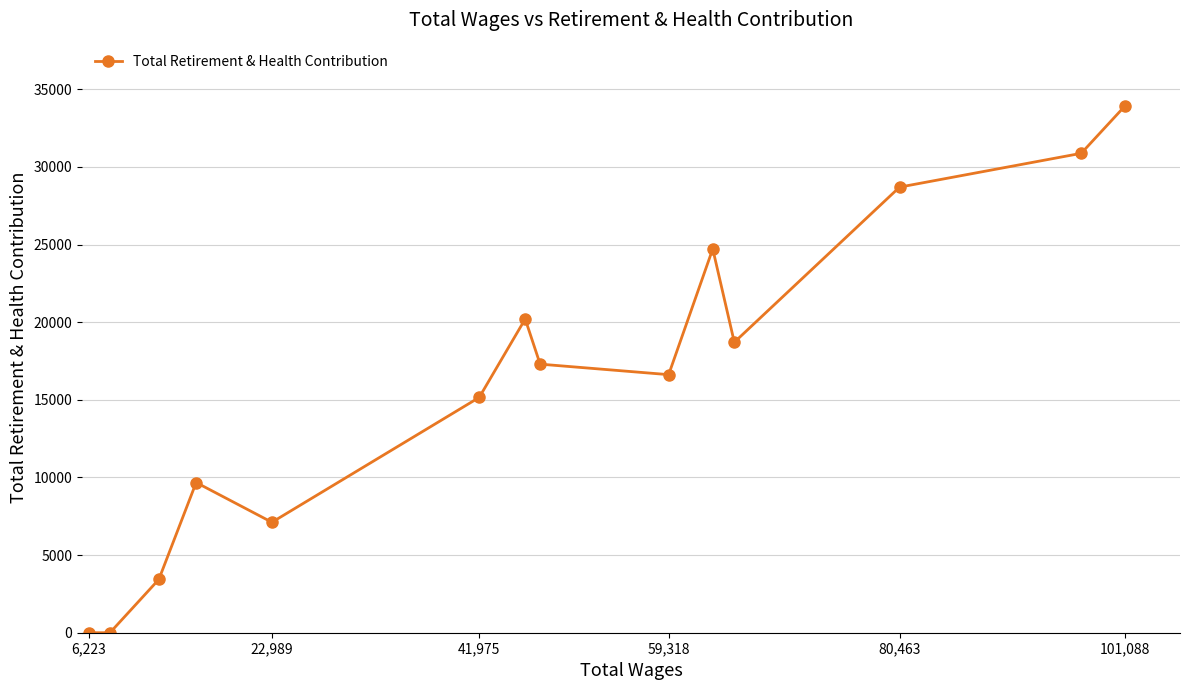

Which label corresponds to the largest value in the chart?

101,088